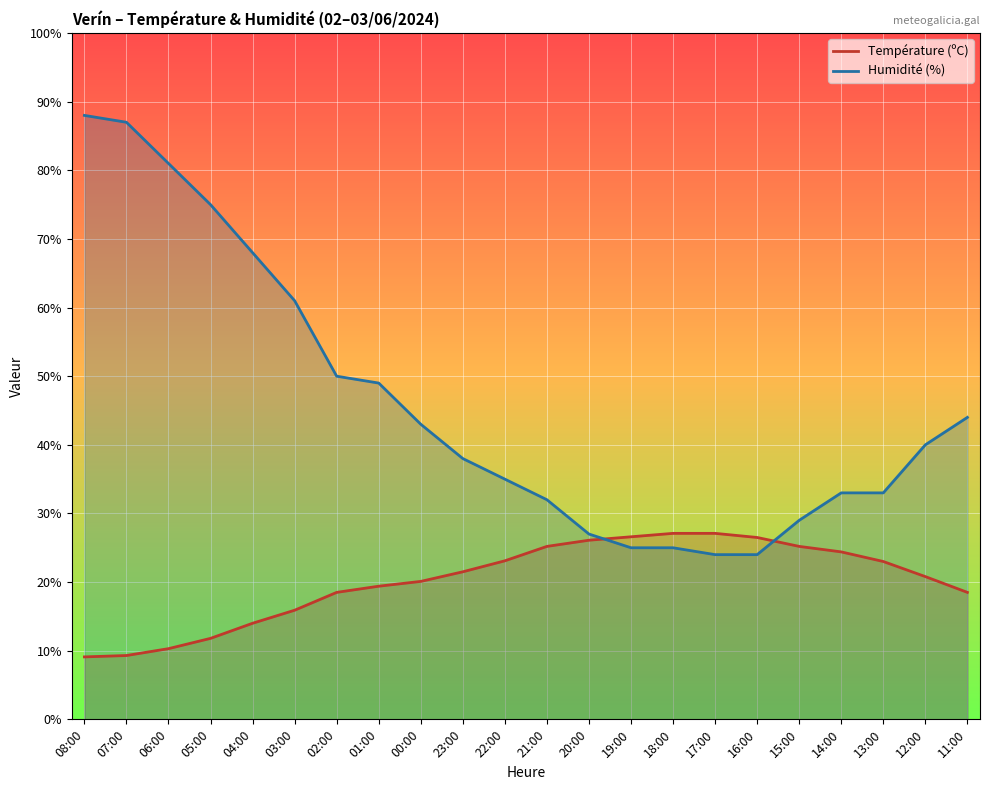

What is the sum of the Température (ºC) values at 02:00 and 13:00?

41.5